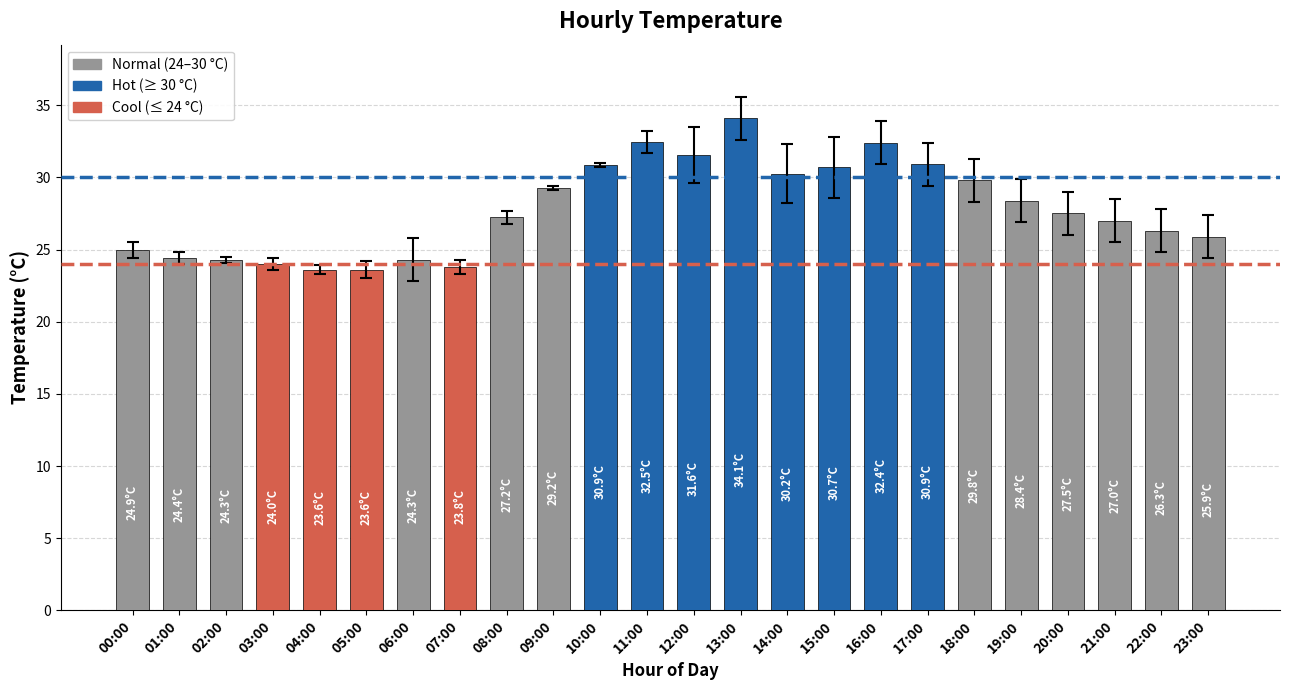

What is the maximum value shown in the chart?

34.1